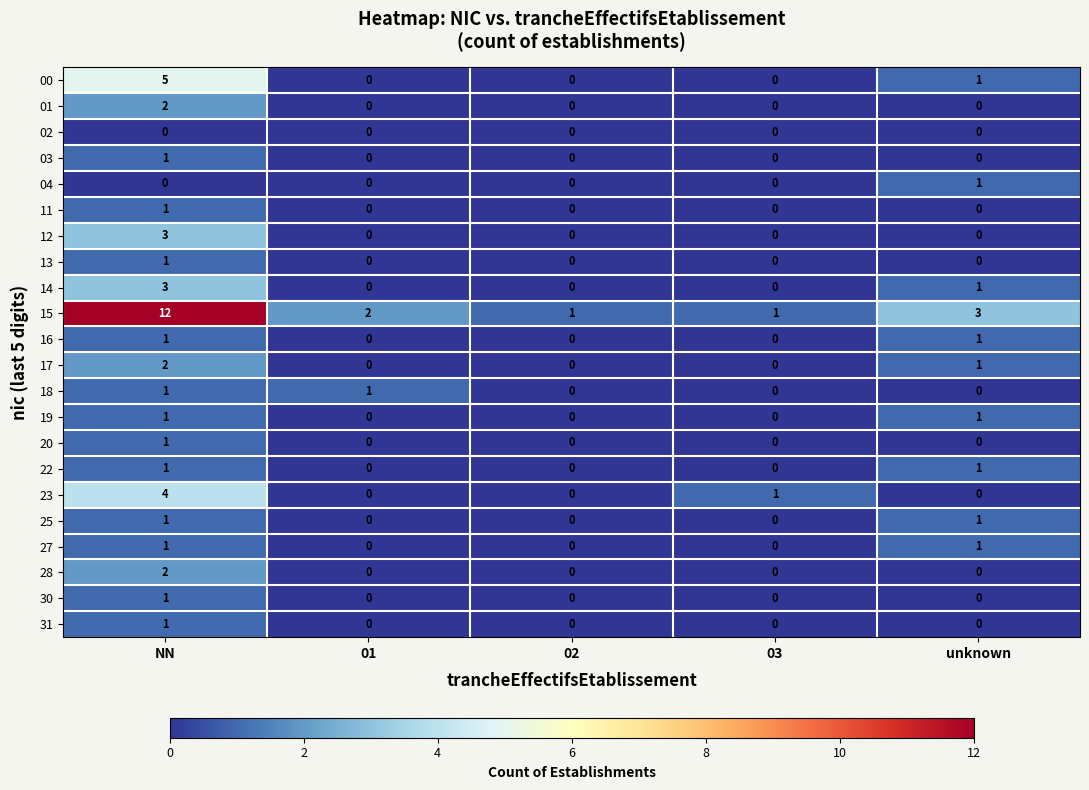

Count the 11 values in the range 0 to 1.

5